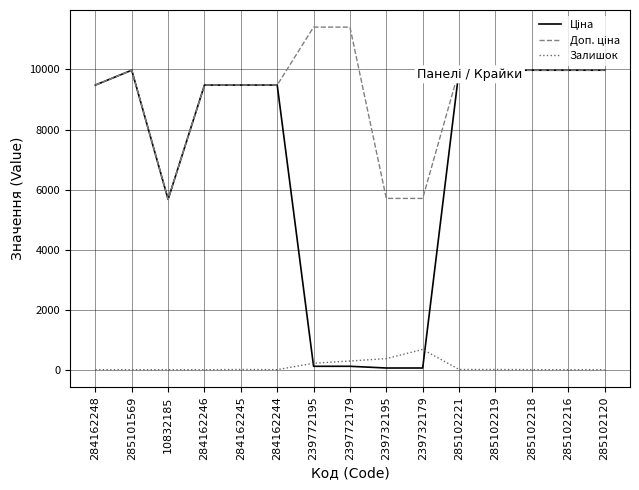

Reading left to right, extract all data points from this chart.

Ціна: 284162248=9480.1	285101569=9975.0	10832185=5673.8	284162246=9480.1	284162245=9480.1	284162244=9480.1	239772195=114.1	239772179=114.1	239732195=57.0	239732179=57.0	285102221=9975.0	285102219=9975.0	285102218=9975.0	285102216=9975.0	285102120=9975.0
Доп. ціна: 284162248=9480.1	285101569=9975.0	10832185=5673.8	284162246=9480.1	284162245=9480.1	284162244=9480.1	239772195=11410.0	239772179=11410.0	239732195=5705.0	239732179=5705.0	285102221=9975.0	285102219=9975.0	285102218=9975.0	285102216=9975.0	285102120=9975.0
Залишок: 284162248=0.0	285101569=0.0	10832185=1.0	284162246=0.0	284162245=8.0	284162244=2.0	239772195=215.0	239772179=290.0	239732195=370.0	239732179=676.0	285102221=8.0	285102219=7.0	285102218=3.0	285102216=0.0	285102120=0.0